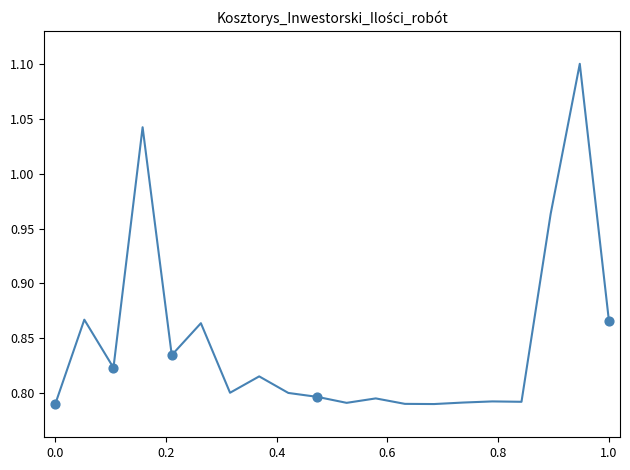

What is the difference between the maximum and minimum values?

0.3